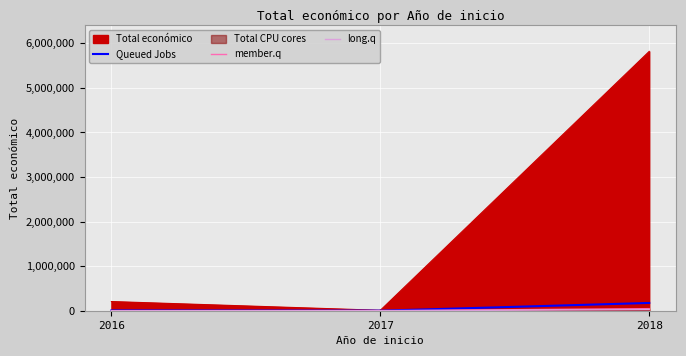

Does the chart display data point markers on the line(s)?

No